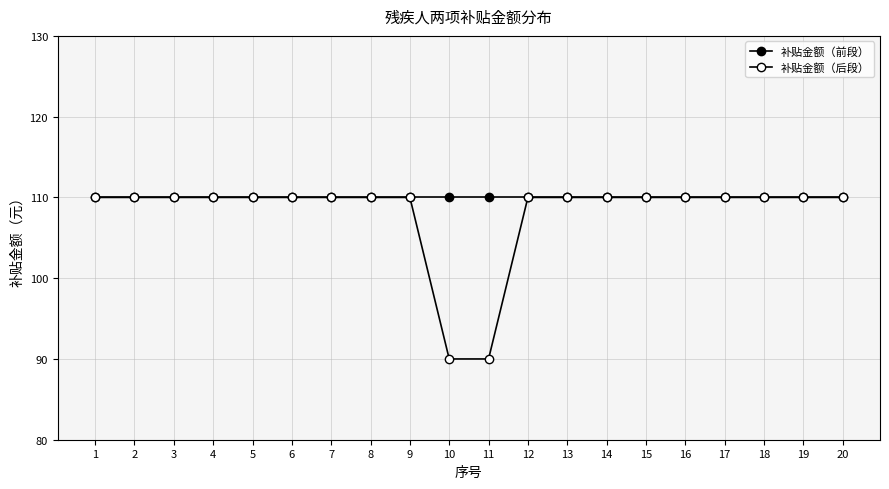

True or false: 补贴金额（后段） and 补贴金额（前段） cross at least once.

False